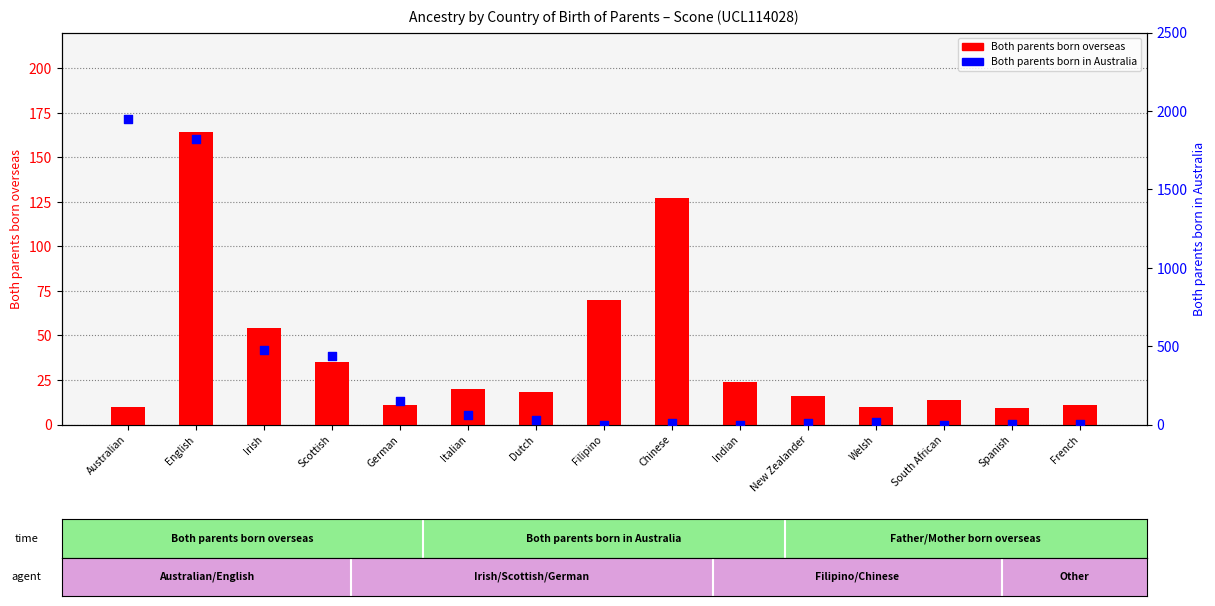

What are all the series names shown in the legend?

Both parents born overseas, Both parents born in Australia